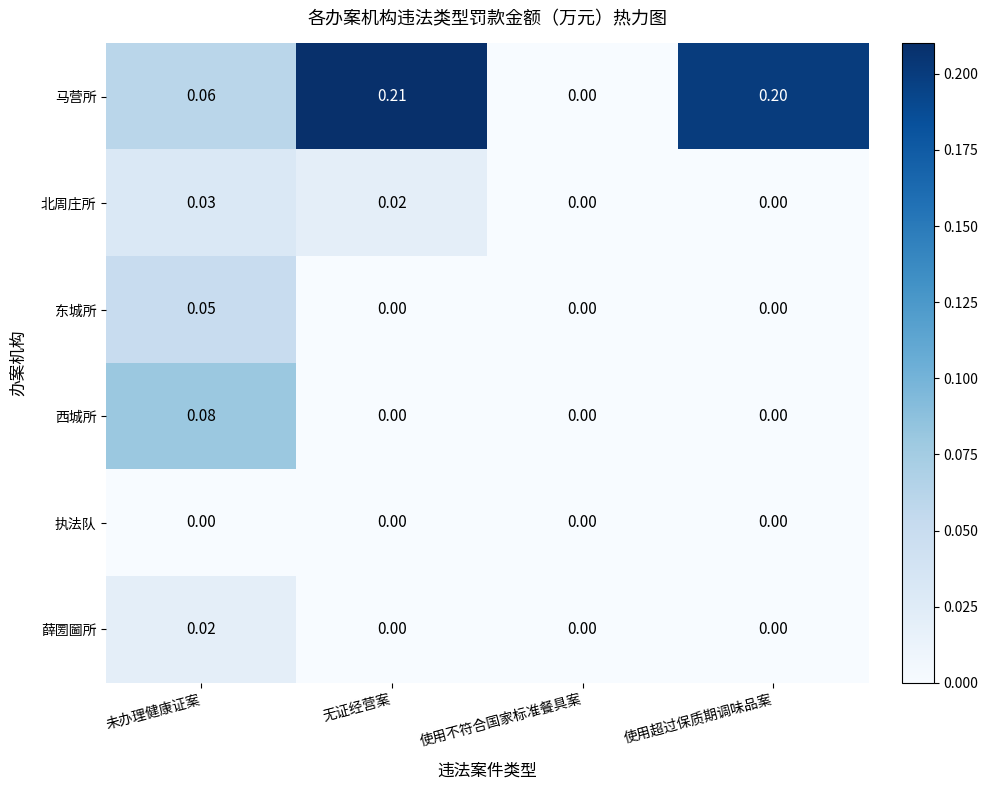

Between 未办理健康证案 and 使用超过保质期调味品案, which series saw the biggest shift?

马营所